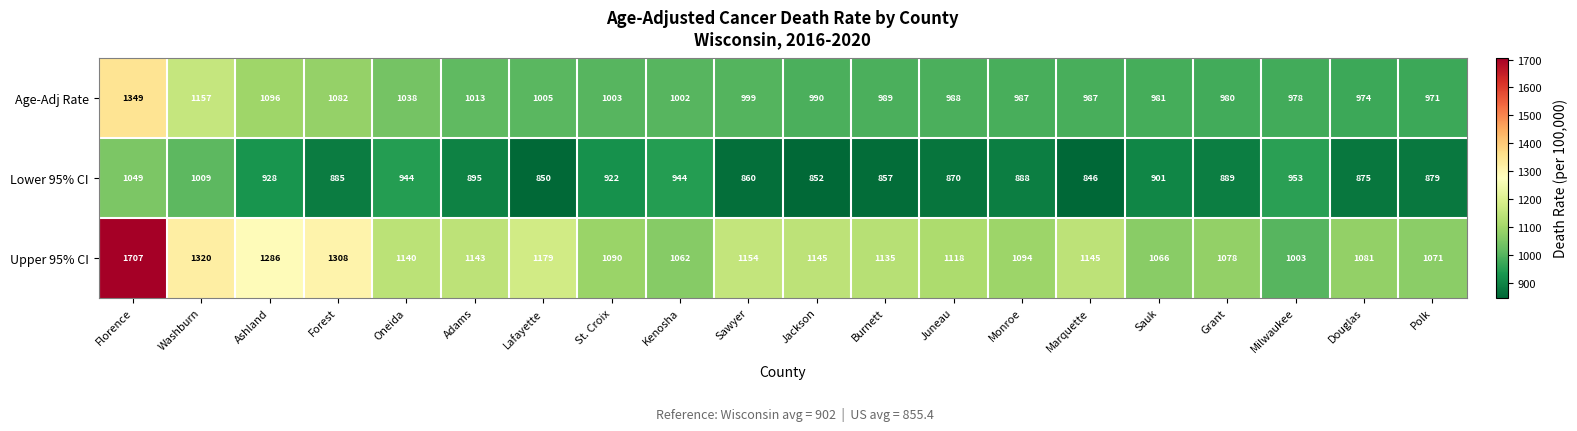

Read the Upper 95% CI value at Sauk.

1066